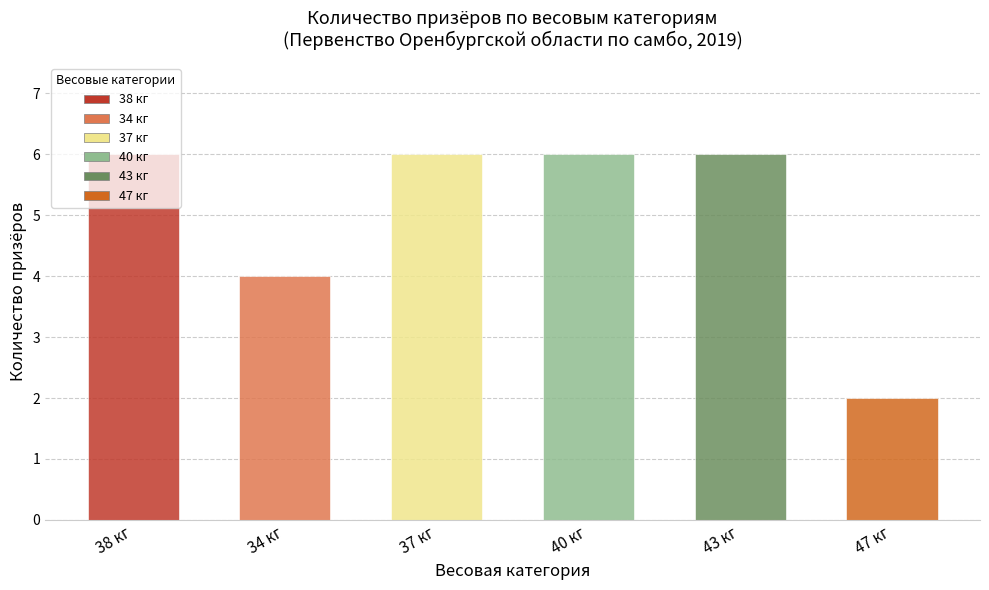

Which series has the widest spread of values?

38 кг